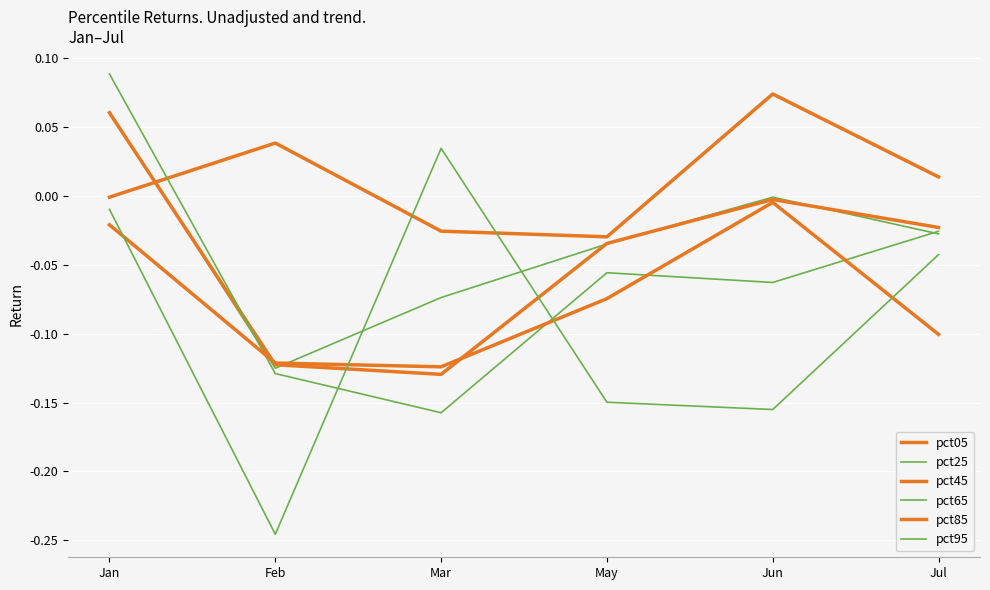

Reading left to right, list all the values displayed in this chart.

pct05: -0.0	0.0	-0.0	-0.0	0.1	0.0
pct25: 0.1	-0.1	-0.1	-0.0	-0.0	-0.0
pct45: 0.1	-0.1	-0.1	-0.0	-0.0	-0.0
pct65: 0.1	-0.1	-0.2	-0.1	-0.1	-0.0
pct85: -0.0	-0.1	-0.1	-0.1	-0.0	-0.1
pct95: -0.0	-0.2	0.0	-0.1	-0.2	-0.0